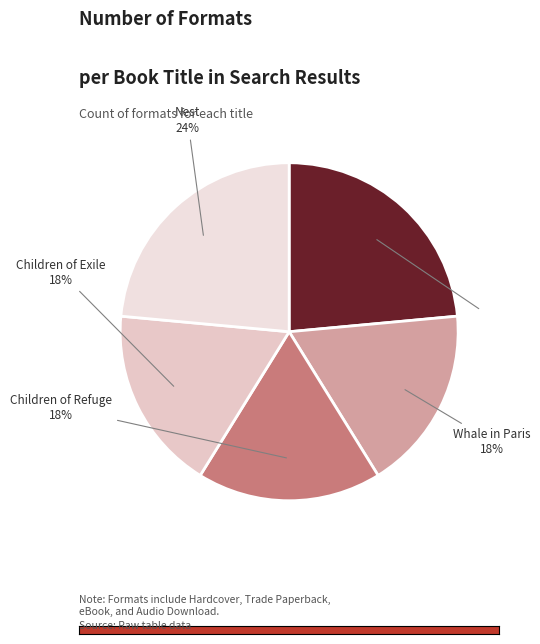

The Alone slice represents 14% of the pie. True or false?

False